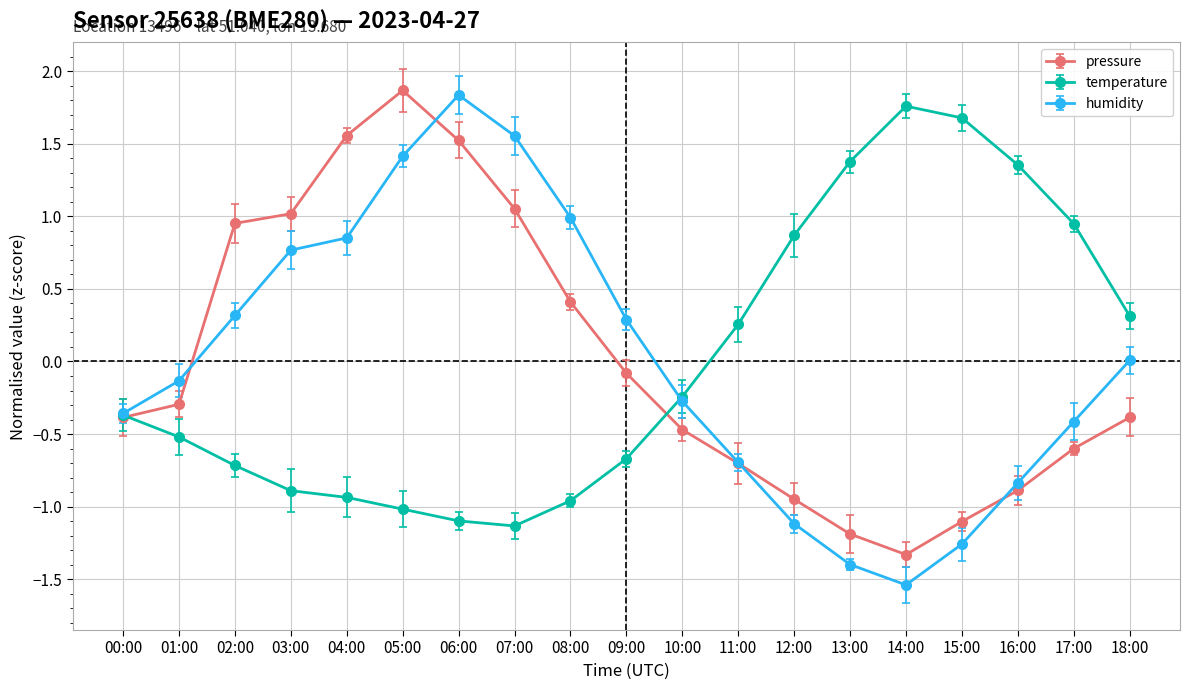

How many data points does each series have?

19